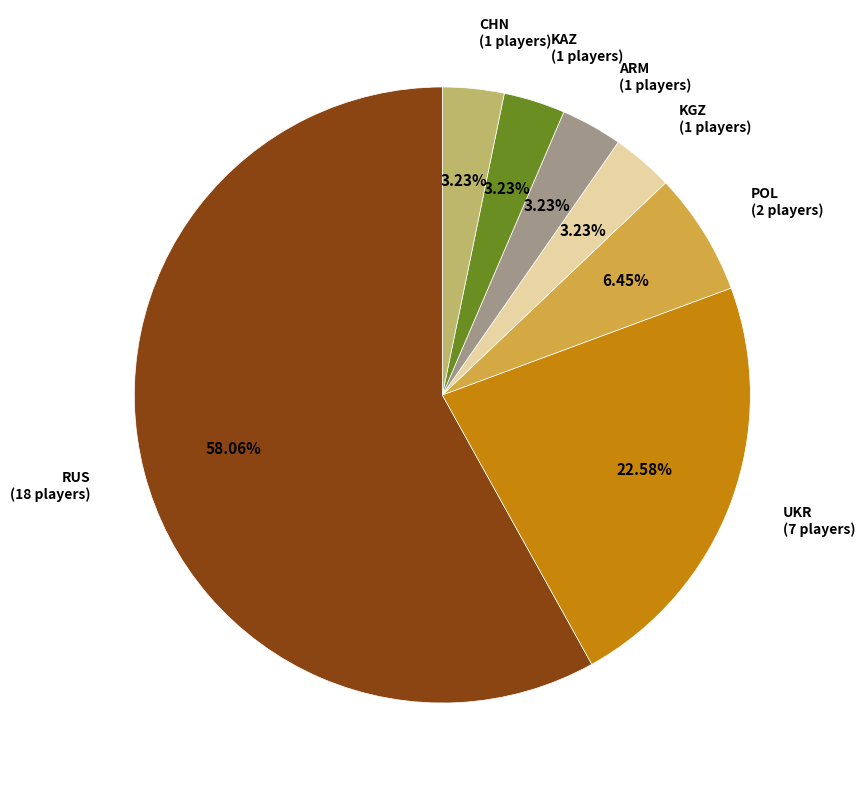

Count the number of slices in the pie.

7